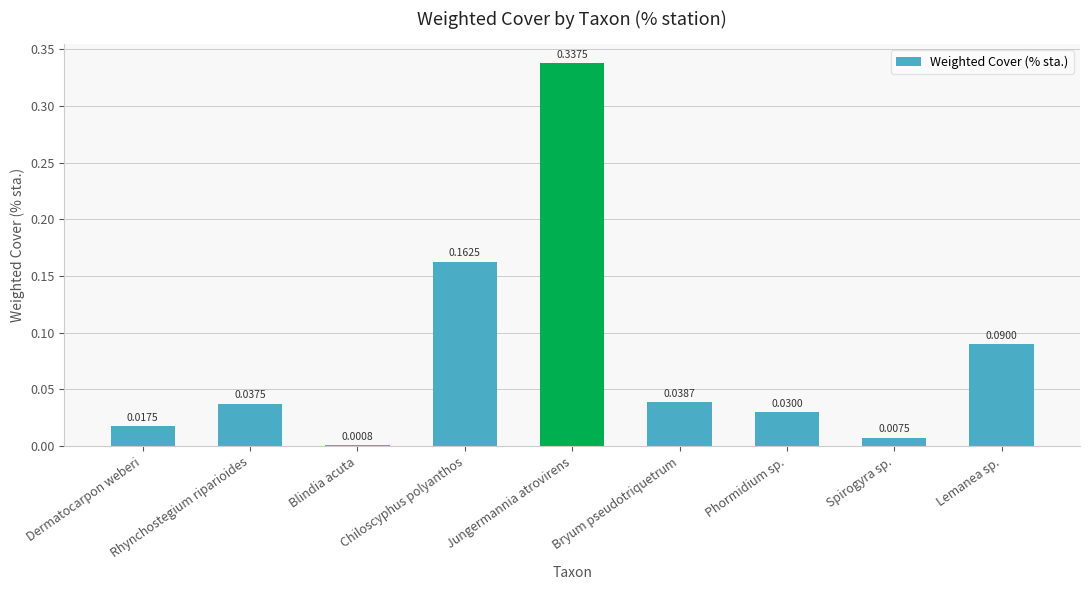

At which label is the value closest to 0?

Blindia acuta